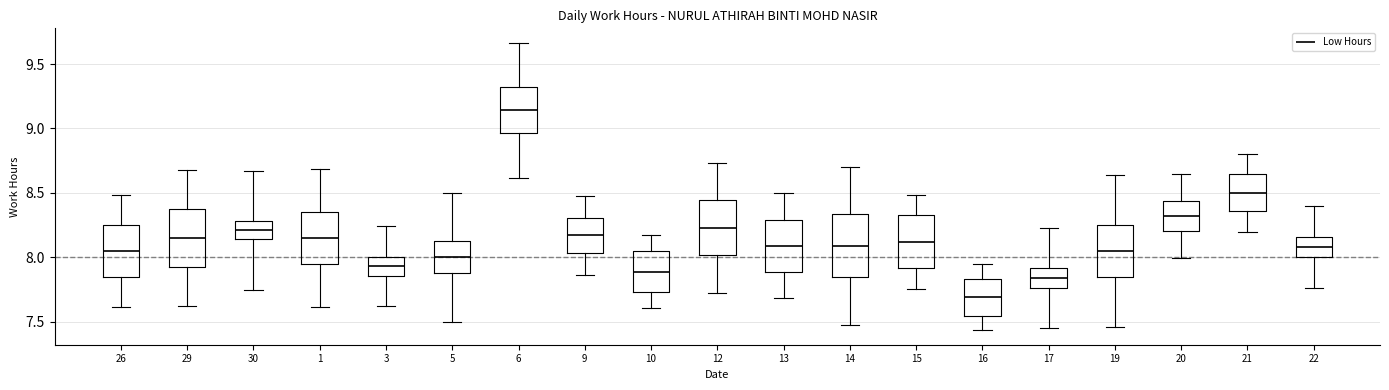

Reading left to right, read every box against the y-axis: the position of its median line, the range the box covers, and the ends of its whiskers. The values are not printed on the chart, so give them approximately, as read against the axis.

26: median 8.05, box 7.85 to 8.25, whiskers 7.60 to 8.50
29: median 8.15, box 7.95 to 8.35, whiskers 7.60 to 8.70
30: median 8.20, box 8.15 to 8.30, whiskers 7.75 to 8.65
1: median 8.15, box 7.95 to 8.35, whiskers 7.60 to 8.70
3: median 7.95, box 7.85 to 8.00, whiskers 7.60 to 8.25
5: median 8.00, box 7.90 to 8.10, whiskers 7.50 to 8.50
6: median 9.15, box 8.95 to 9.30, whiskers 8.60 to 9.65
9: median 8.15, box 8.05 to 8.30, whiskers 7.85 to 8.50
10: median 7.90, box 7.75 to 8.05, whiskers 7.60 to 8.15
12: median 8.25, box 8.00 to 8.45, whiskers 7.70 to 8.75
13: median 8.10, box 7.90 to 8.30, whiskers 7.70 to 8.50
14: median 8.10, box 7.85 to 8.35, whiskers 7.50 to 8.70
15: median 8.10, box 7.90 to 8.35, whiskers 7.75 to 8.50
16: median 7.70, box 7.55 to 7.85, whiskers 7.45 to 7.95
17: median 7.85, box 7.75 to 7.90, whiskers 7.45 to 8.25
19: median 8.05, box 7.85 to 8.25, whiskers 7.45 to 8.65
20: median 8.30, box 8.20 to 8.45, whiskers 8.00 to 8.65
21: median 8.50, box 8.35 to 8.65, whiskers 8.20 to 8.80
22: median 8.10, box 8.00 to 8.15, whiskers 7.75 to 8.40